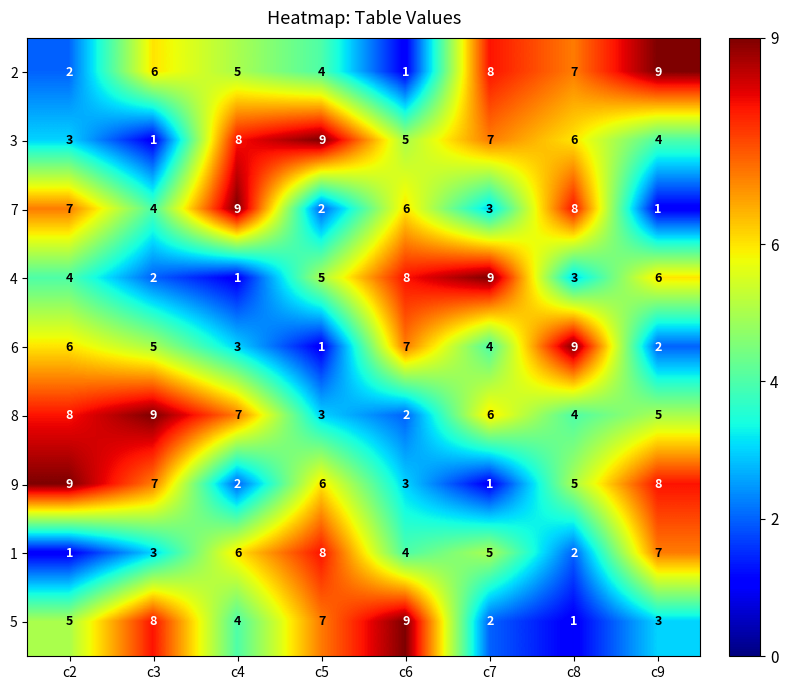

What is the difference between the highest and lowest values at c4?

8